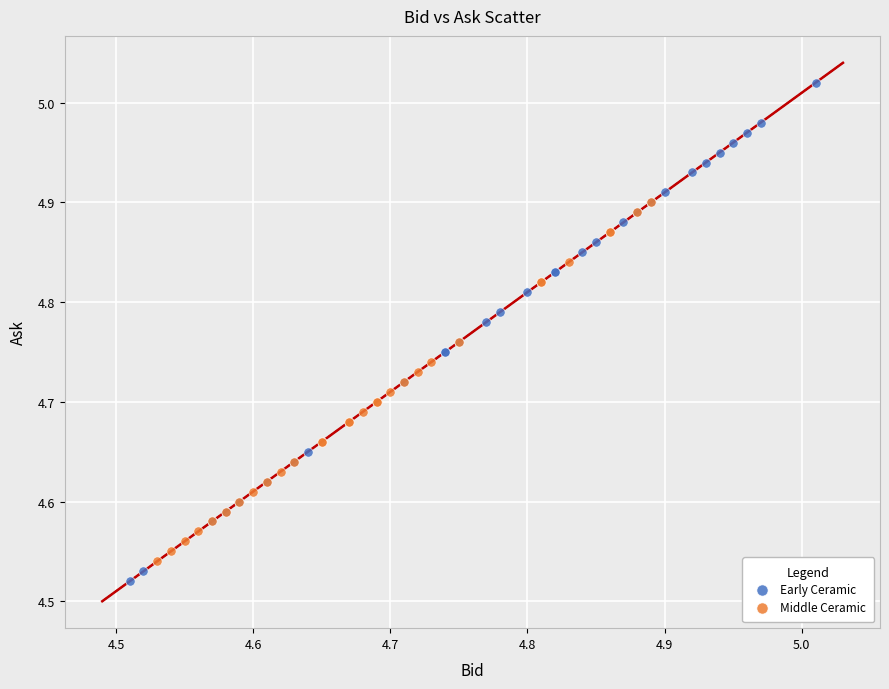

What are all the series names shown in the legend?

Early Ceramic, Middle Ceramic